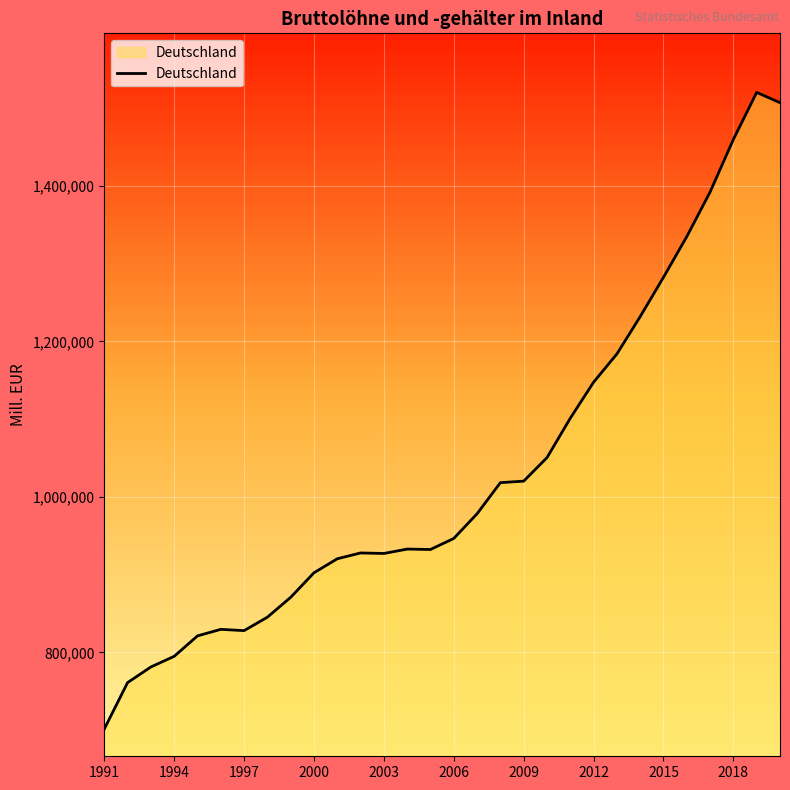

What is the maximum value shown in the chart?

1520468